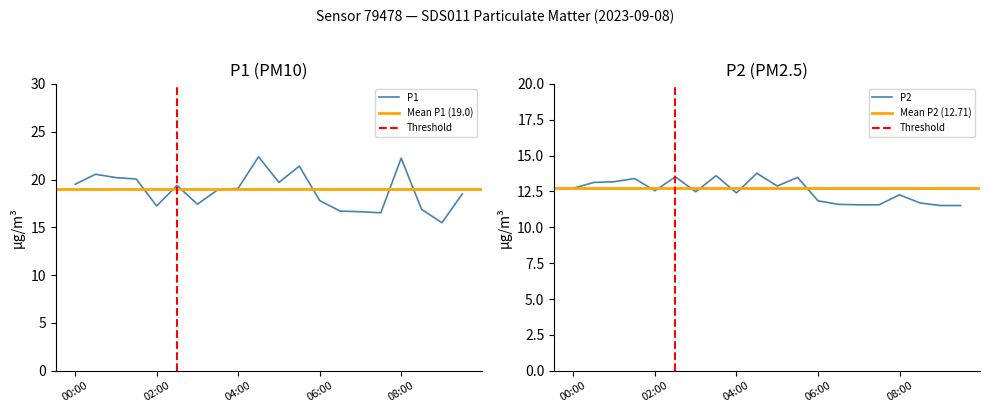

Reading left to right, extract all data points from this chart.

P1: 00:00=19.5	00:30=20.6	01:00=20.2	01:30=20.1	02:00=17.2	02:30=19.4	03:00=17.4	03:30=18.9	04:00=19.1	04:30=22.4	05:00=19.7	05:30=21.4	06:00=17.8	06:30=16.7	07:00=16.6	07:30=16.5	08:00=22.2	08:30=16.9	09:00=15.5	09:30=18.5
P2: 00:00=12.7	00:30=13.1	01:00=13.2	01:30=13.4	02:00=12.6	02:30=13.5	03:00=12.5	03:30=13.6	04:00=12.4	04:30=13.8	05:00=12.9	05:30=13.5	06:00=11.8	06:30=11.6	07:00=11.6	07:30=11.6	08:00=12.3	08:30=11.7	09:00=11.5	09:30=11.5